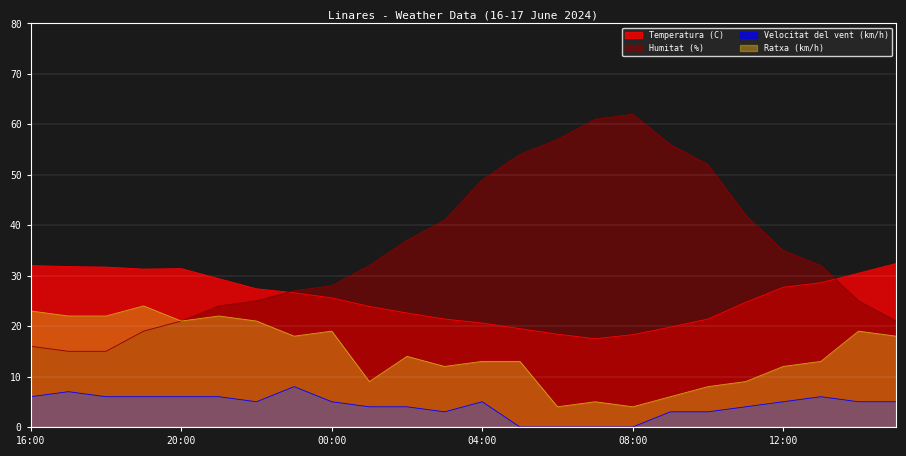

True or false: Velocitat del vent (km/h) and Humitat (%) intersect in this chart.

False